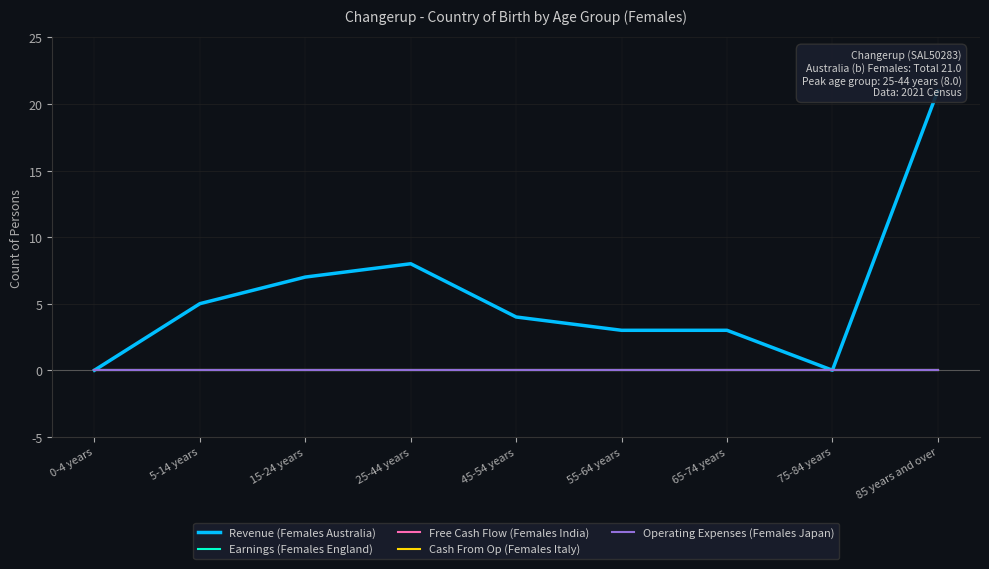

True or false: Operating Expenses (Females Japan) and Cash From Op (Females Italy) cross at least once.

False